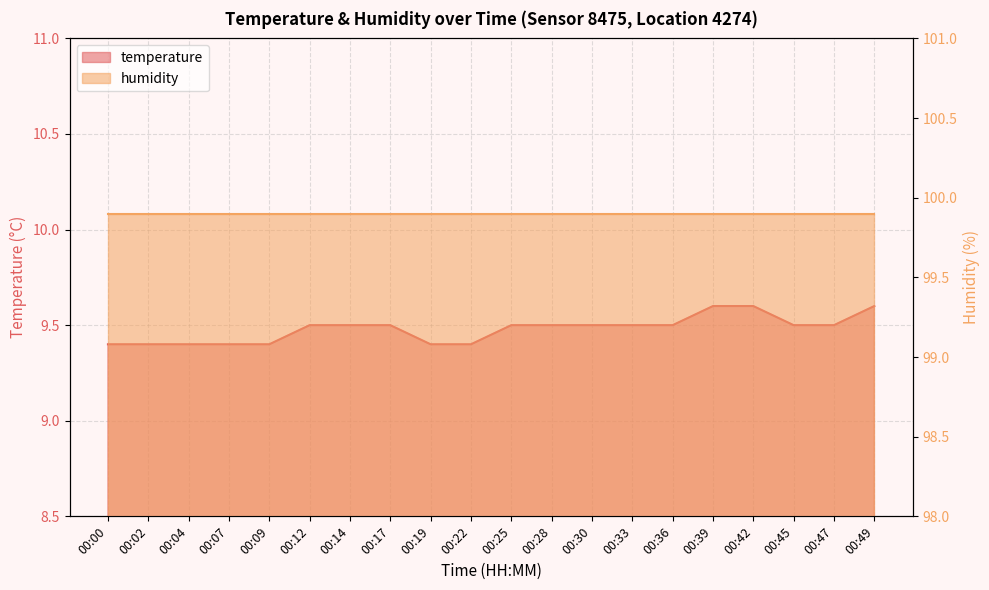

The value at 00:19 is 9.4. True or false?

True